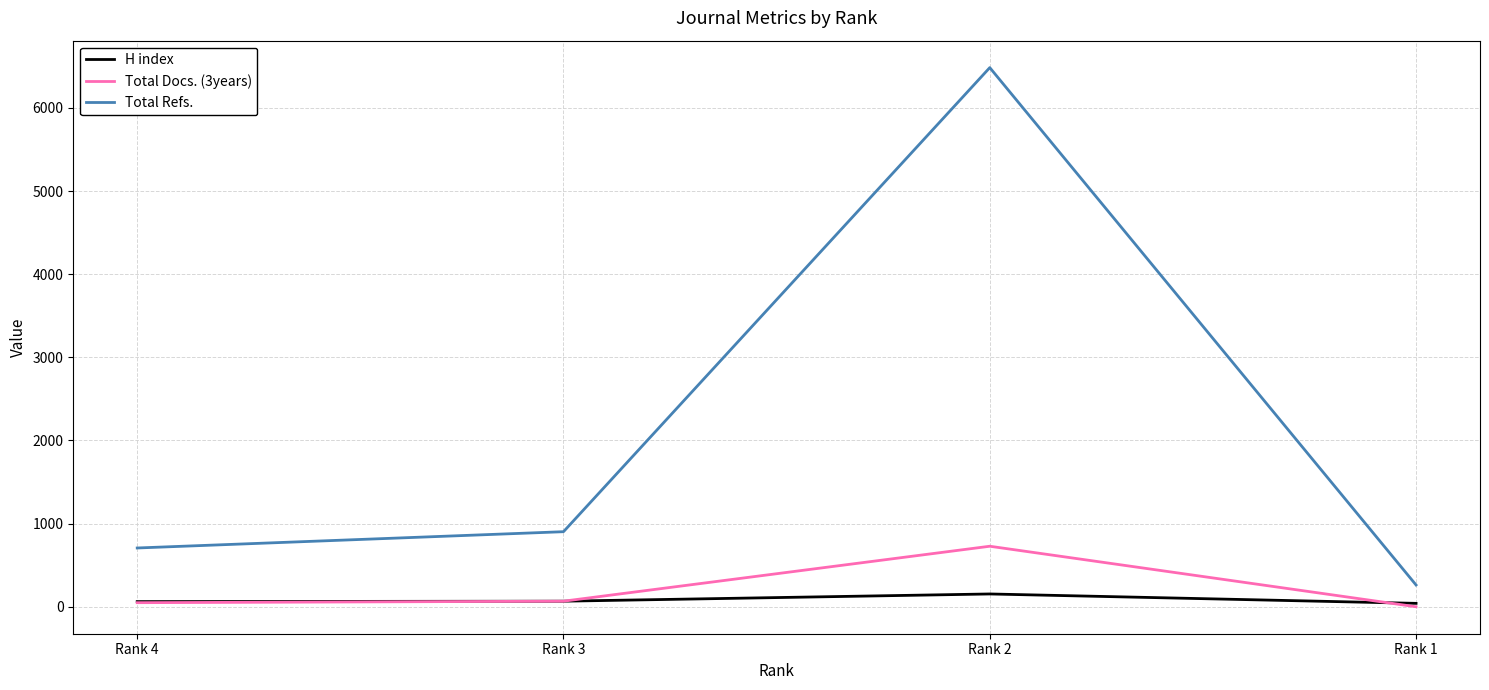

The value of Total Docs. (3years) at Rank 1 is 0. True or false?

True